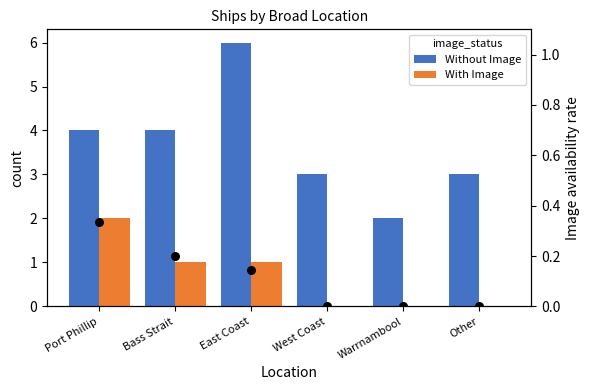

Which series has the largest Y range (max minus min)?

Without Image